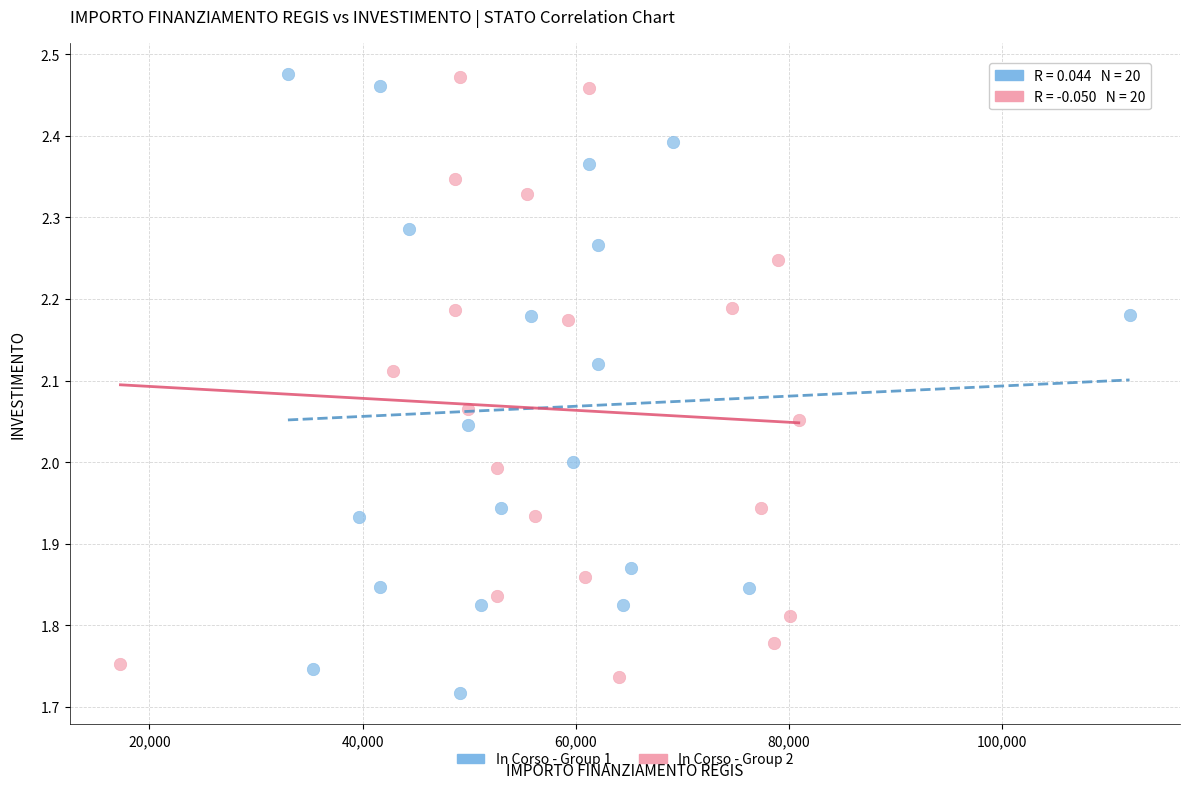

Which series has the largest Y range (max minus min)?

In Corso - Group 1